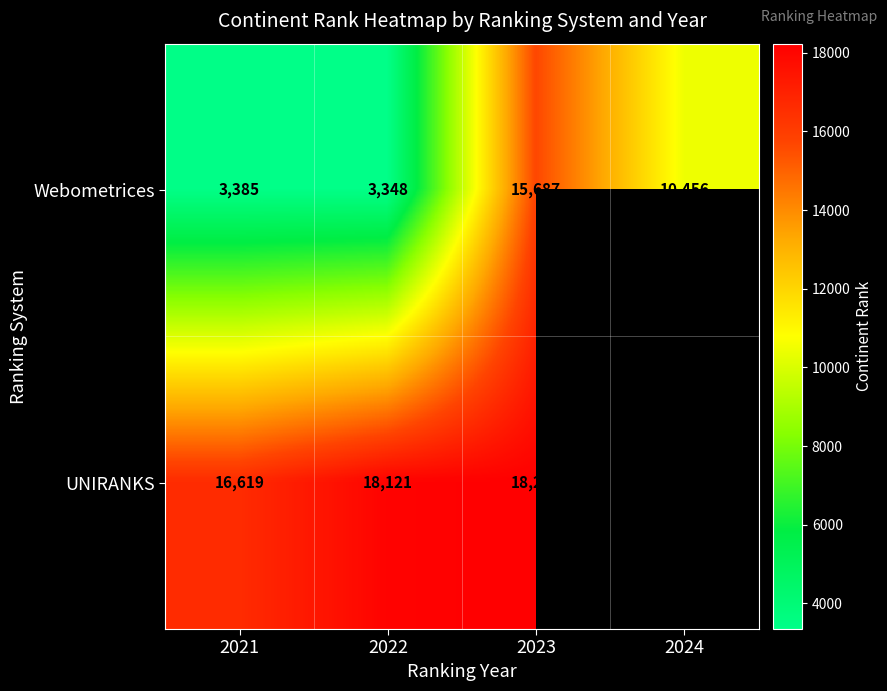

The UNIRANKS series shows 11301.7 at 2023. True or false?

False